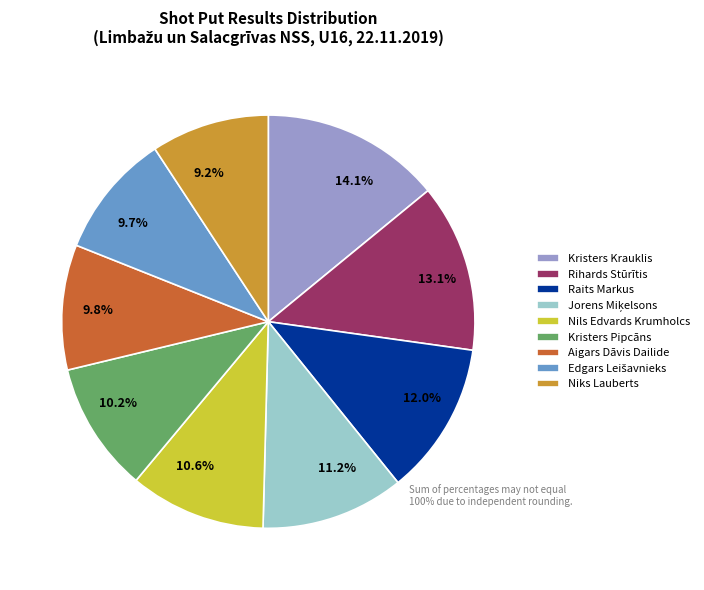

Which category has the biggest portion of the pie?

Kristers Krauklis